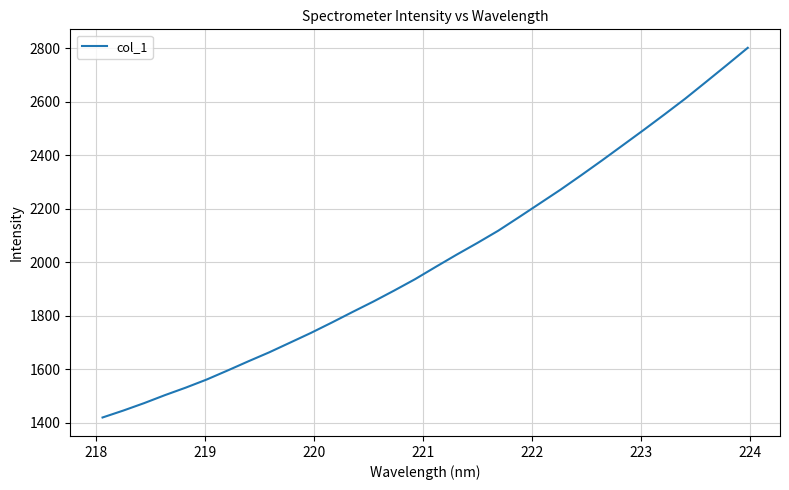

What is the difference between the maximum and minimum values?

1381.4